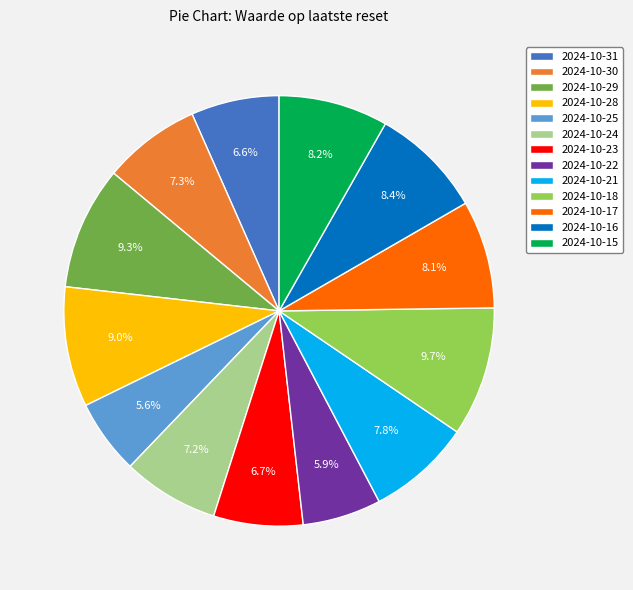

Does 2024-10-22 account for over 50% of the chart?

No